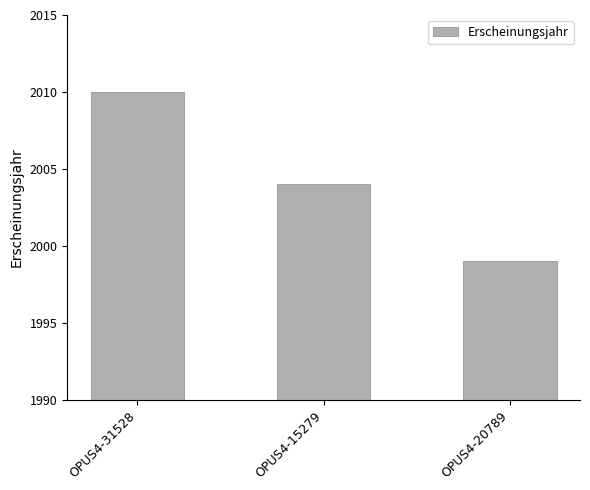

The chart shows a value of 2004 at OPUS4-15279. True or false?

True